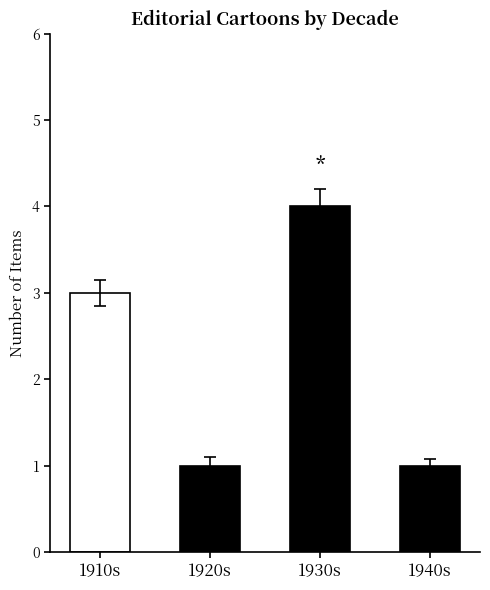

Reading left to right, transcribe all the data shown in this chart.

3	1	4	1